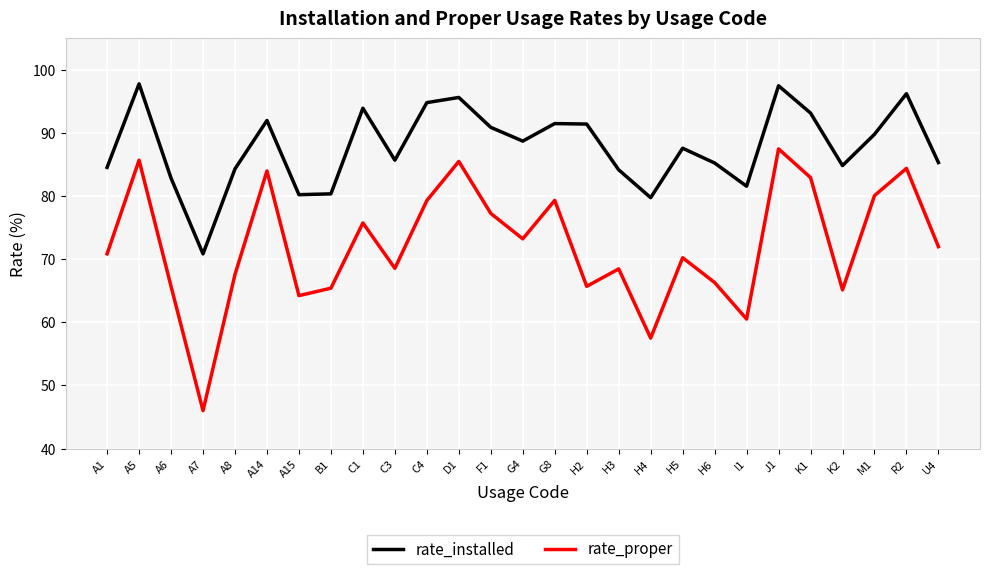

True or false: rate_installed has a value of 97.8 at A5.

True